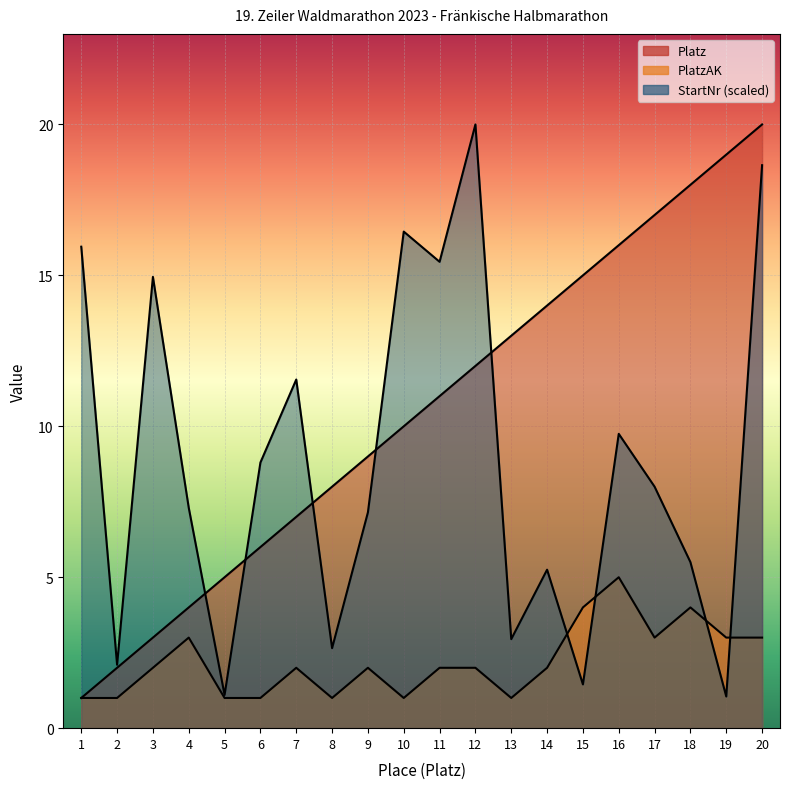

How many interior local valleys does the StartNr series have?

7